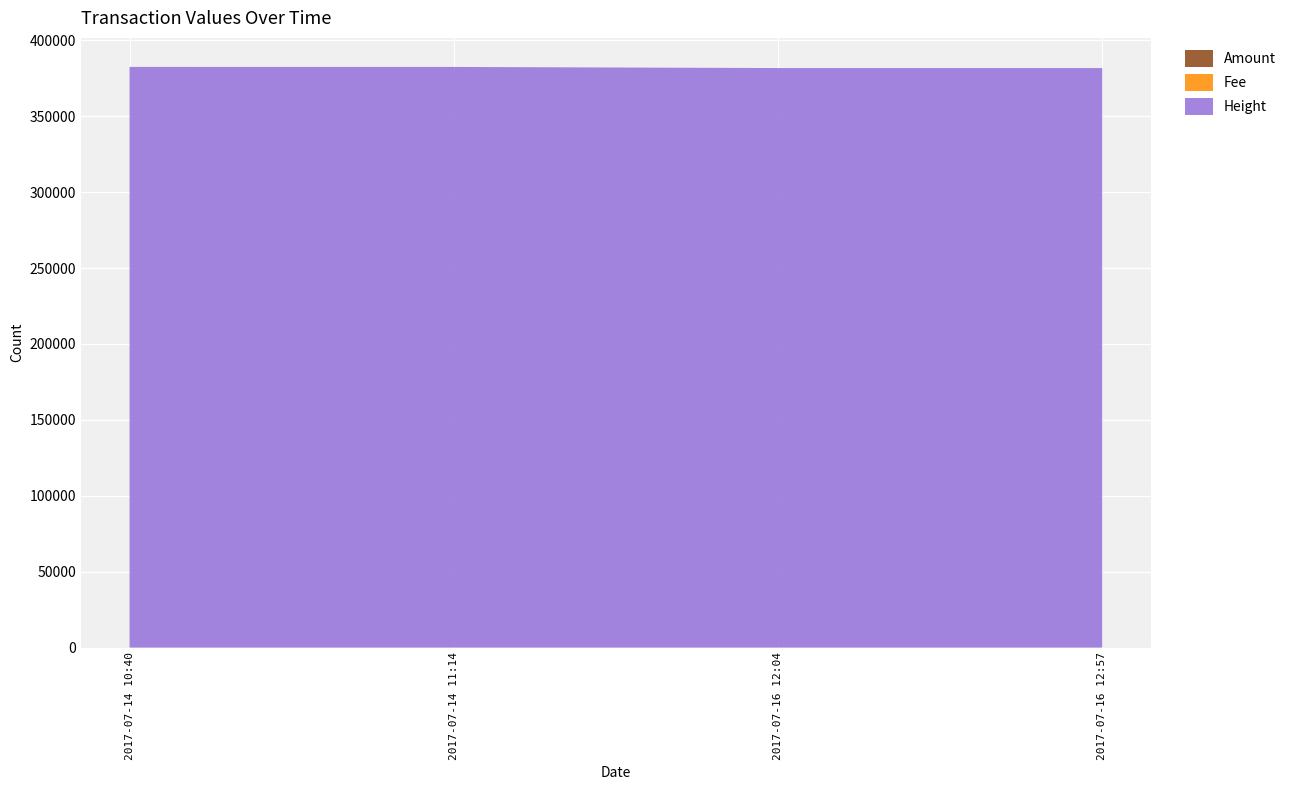

Reading left to right, what are all the values shown in this chart?

Amount: 2017-07-14 10:40=19	2017-07-14 11:14=20	2017-07-16 12:04=7	2017-07-16 12:57=8
Fee: 2017-07-14 10:40=1	2017-07-14 11:14=1	2017-07-16 12:04=1	2017-07-16 12:57=1
Height: 2017-07-14 10:40=382421	2017-07-14 11:14=382408	2017-07-16 12:04=381684	2017-07-16 12:57=381672